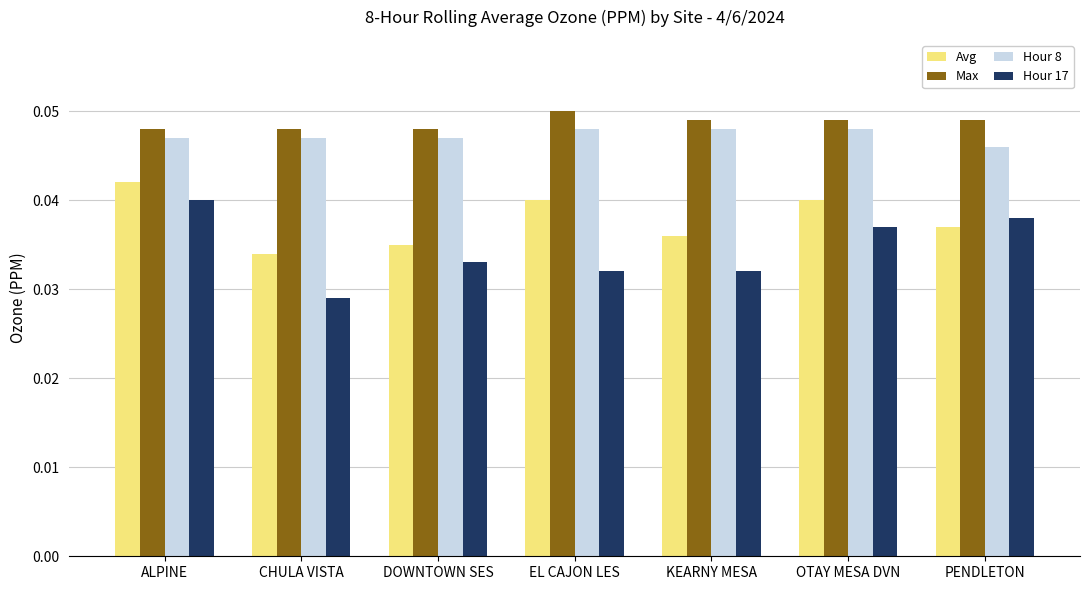

What is the label of the 5th bar from the right?

DOWNTOWN SES